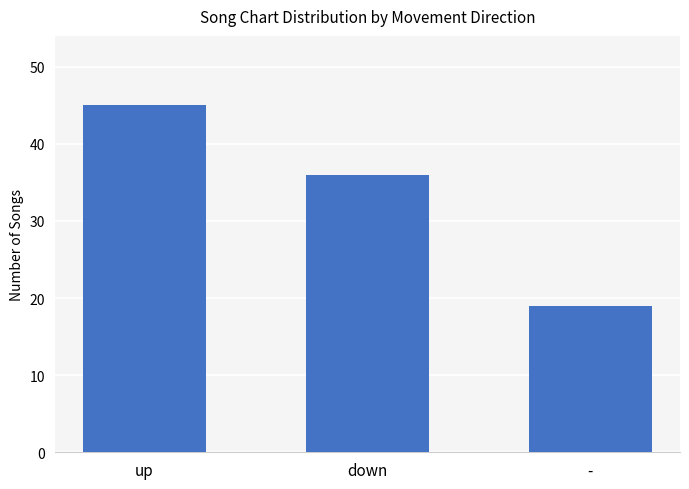

What is the value of the 1st bar from the left?

45